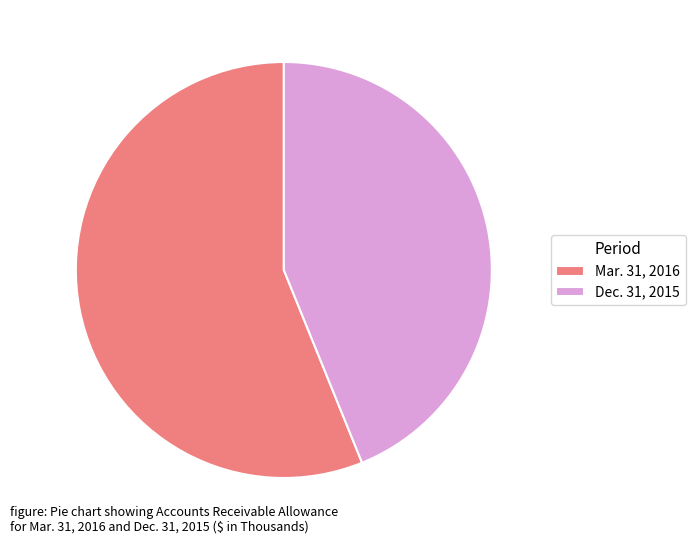

Combined, do Dec. 31, 2015 and Mar. 31, 2016 account for over 50%?

Yes